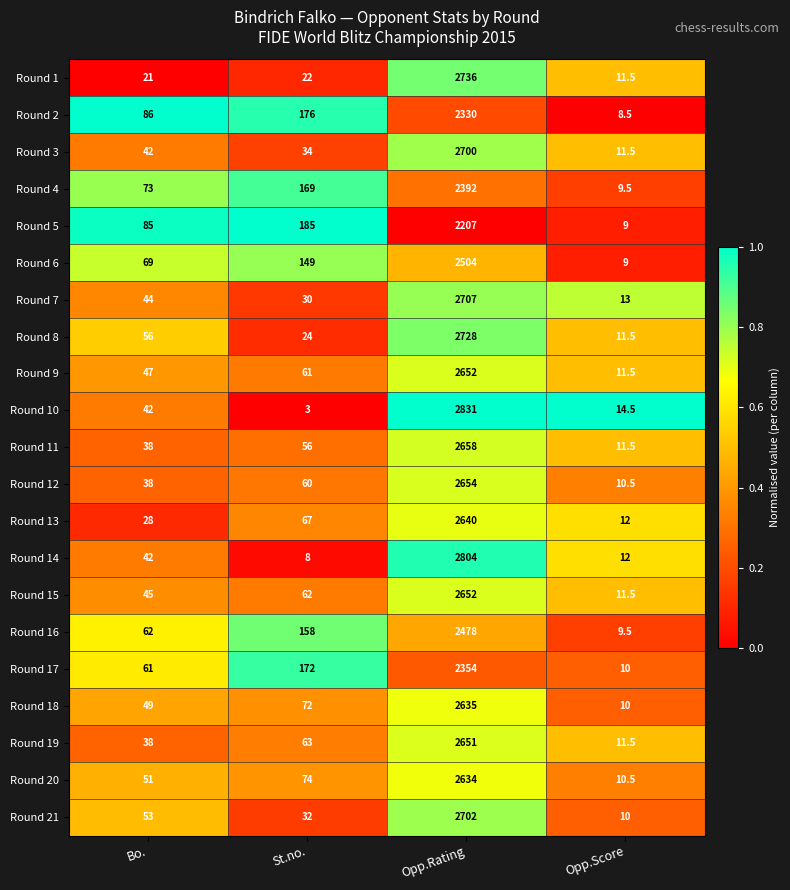

What is the difference between the Round 14 values at Opp.Score and St.no.?

4.0